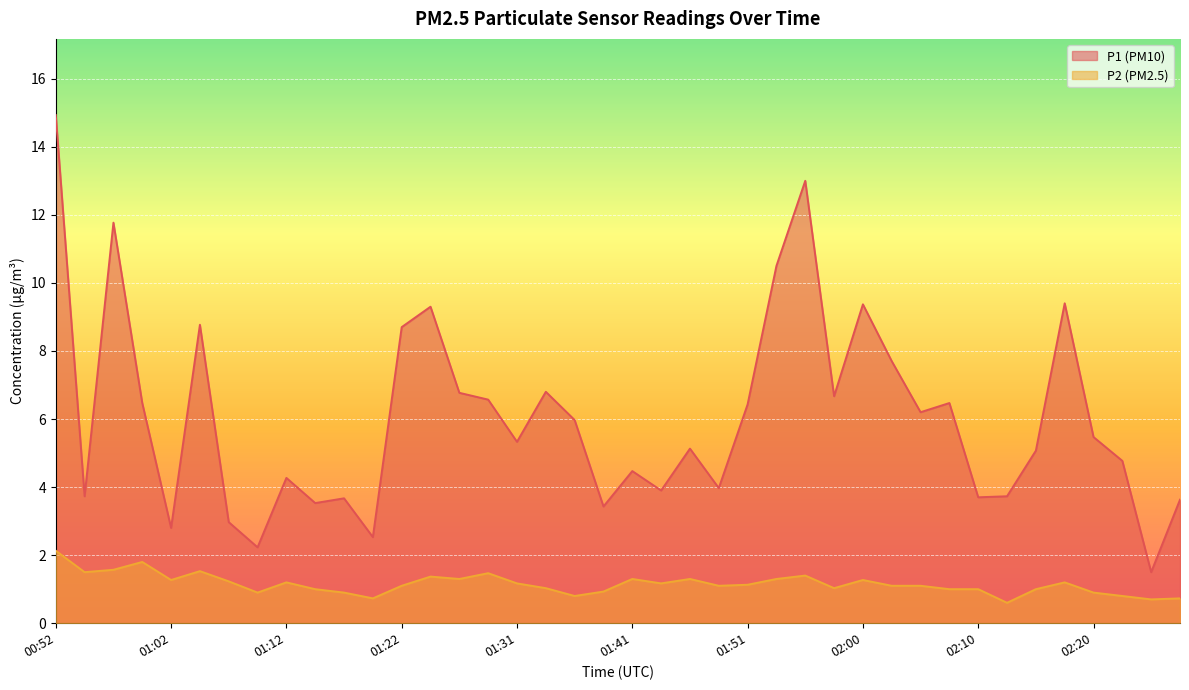

Reading right to left, what are all the values shown in this chart?

P1: 02:27=3.6	02:25=1.5	02:22=4.8	02:20=5.5	02:18=9.4	02:15=5.1	02:13=3.7	02:10=3.7	02:08=6.5	02:05=6.2	02:03=7.7	02:00=9.4	01:58=6.7	01:56=13.0	01:53=10.5	01:51=6.4	01:48=4.0	01:46=5.1	01:43=3.9	01:41=4.5	01:39=3.4	01:36=6.0	01:34=6.8	01:31=5.3	01:29=6.6	01:26=6.8	01:24=9.3	01:22=8.7	01:19=2.5	01:17=3.7	01:14=3.5	01:12=4.3	01:09=2.2	01:07=3.0	01:05=8.8	01:02=2.8	01:00=6.5	00:57=11.8	00:55=3.7	00:52=14.9
P2: 02:27=0.7	02:25=0.7	02:22=0.8	02:20=0.9	02:18=1.2	02:15=1.0	02:13=0.6	02:10=1.0	02:08=1.0	02:05=1.1	02:03=1.1	02:00=1.3	01:58=1.0	01:56=1.4	01:53=1.3	01:51=1.1	01:48=1.1	01:46=1.3	01:43=1.2	01:41=1.3	01:39=0.9	01:36=0.8	01:34=1.0	01:31=1.2	01:29=1.5	01:26=1.3	01:24=1.4	01:22=1.1	01:19=0.7	01:17=0.9	01:14=1.0	01:12=1.2	01:09=0.9	01:07=1.2	01:05=1.5	01:02=1.3	01:00=1.8	00:57=1.6	00:55=1.5	00:52=2.1